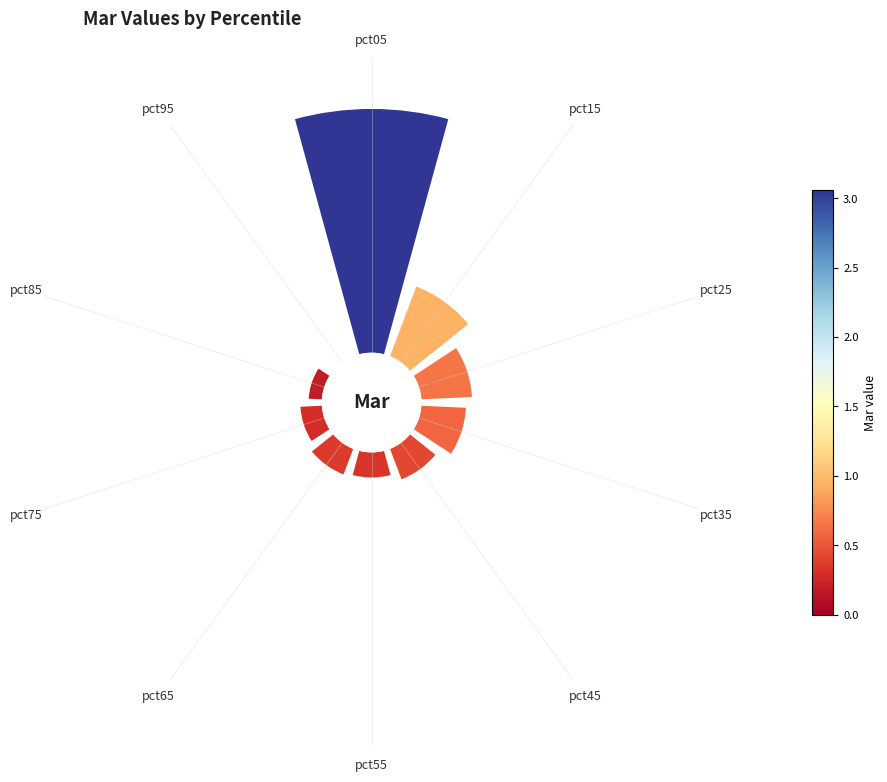

To the nearest percent, what percentage of the pie is pct85?

3%